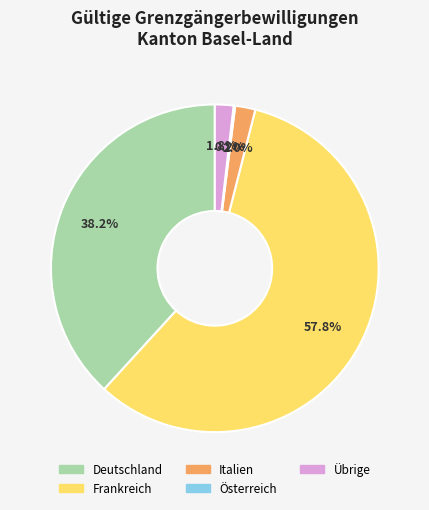

Which category has the biggest portion of the pie?

Frankreich